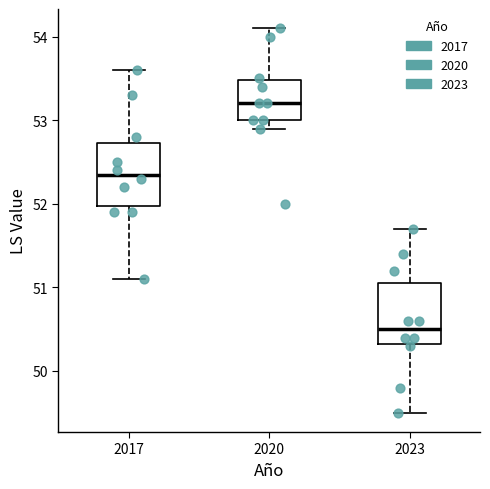

Where does the median line of the box at x = 2017 sit on the y-axis? The values are not printed on the chart, so give them approximately, as read against the axis.

52.4